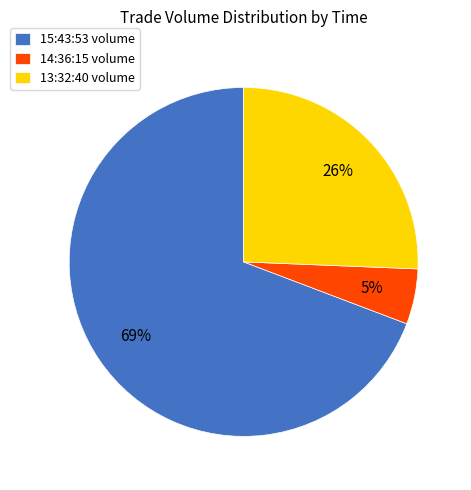

To the nearest percent, what is the difference between the largest and smallest slice percentages?

64%